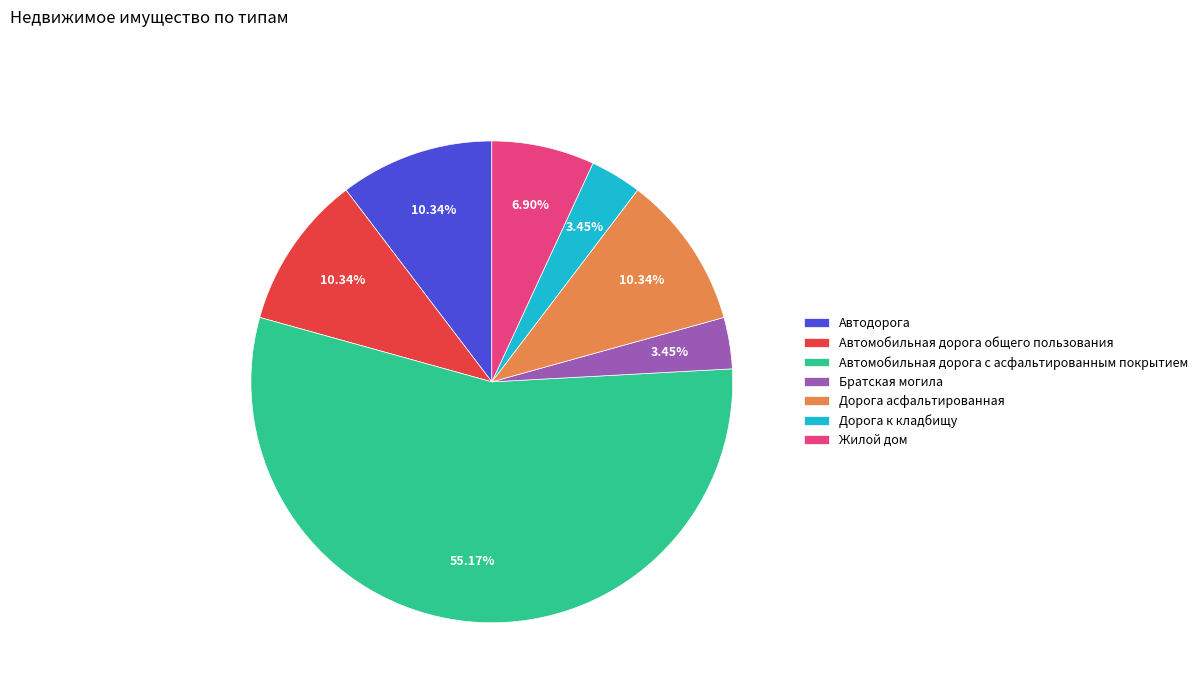

How many segments does this pie chart have?

7